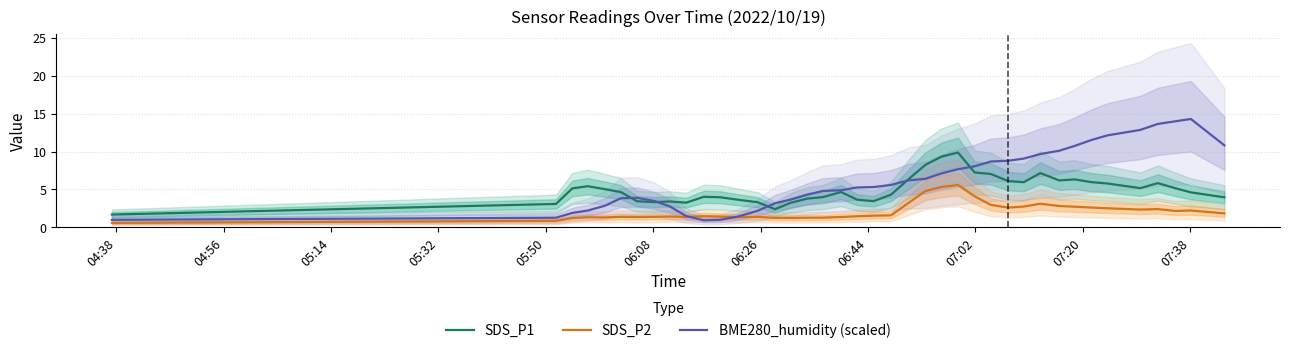

True or false: SDS_P1 and SDS_P2 intersect in this chart.

False